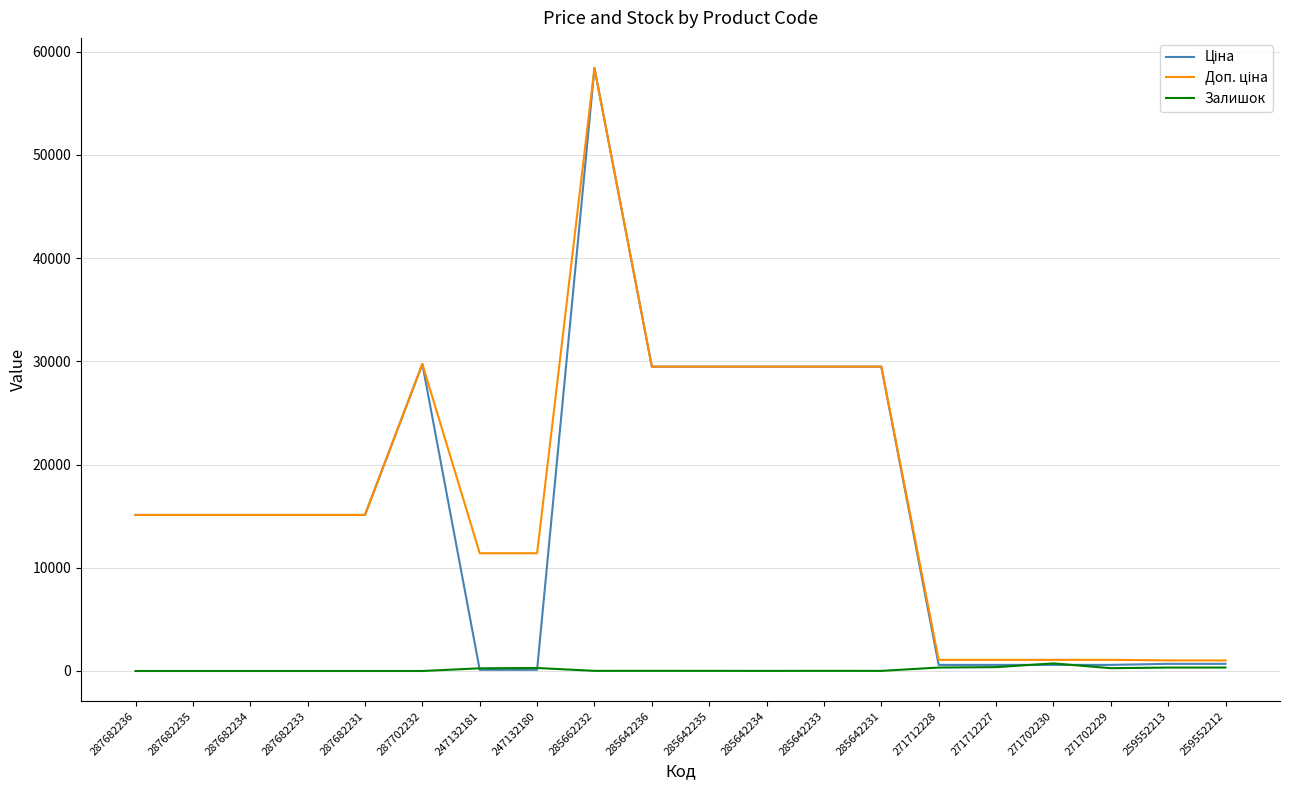

At which category is the sum across all series the highest?

285662232